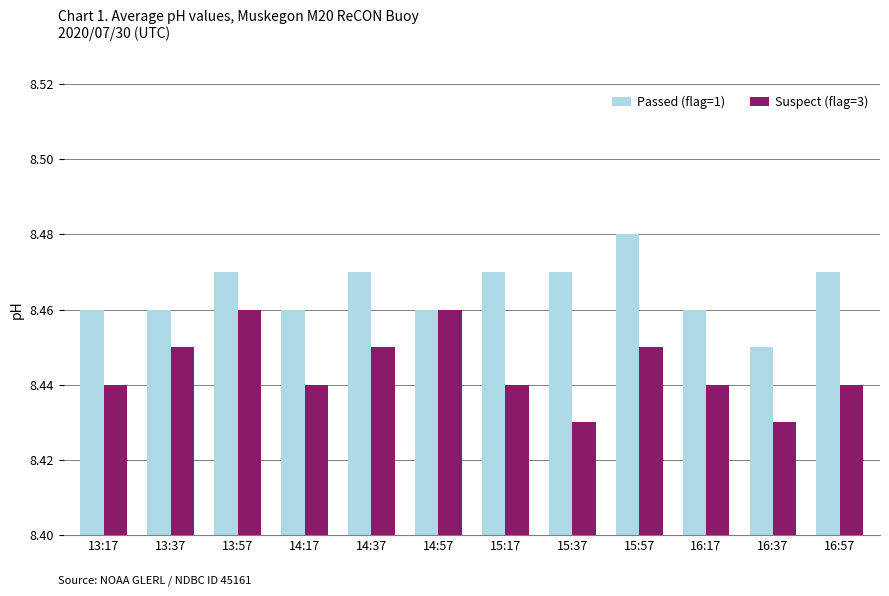

True or false: Suspect (flag=3) has a value of 13.1 at 14:37.

False